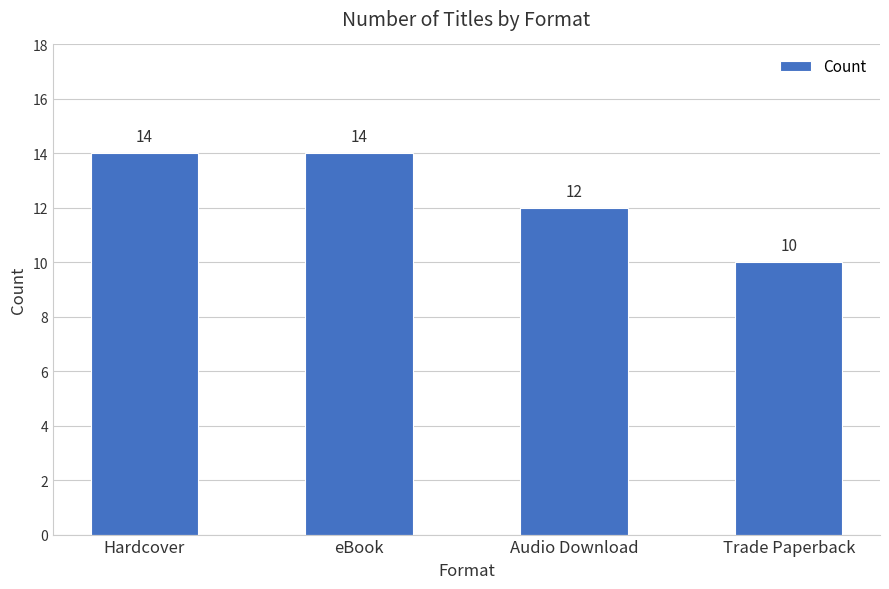

What is the change in value from Hardcover to Trade Paperback?

-4